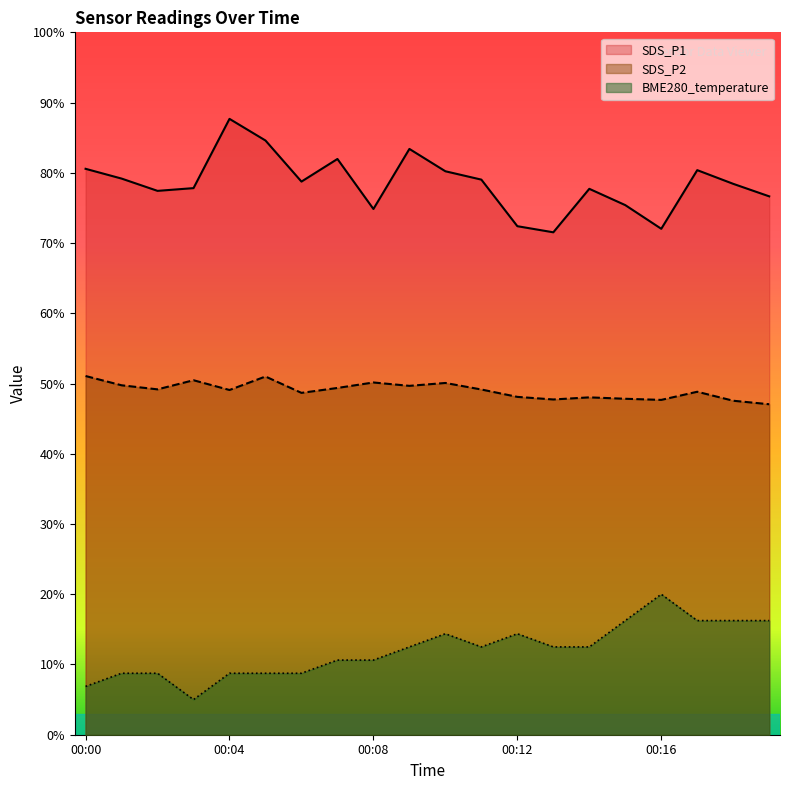

What is the difference between the SDS_P1 values at 00:07 and 00:02?

4.5